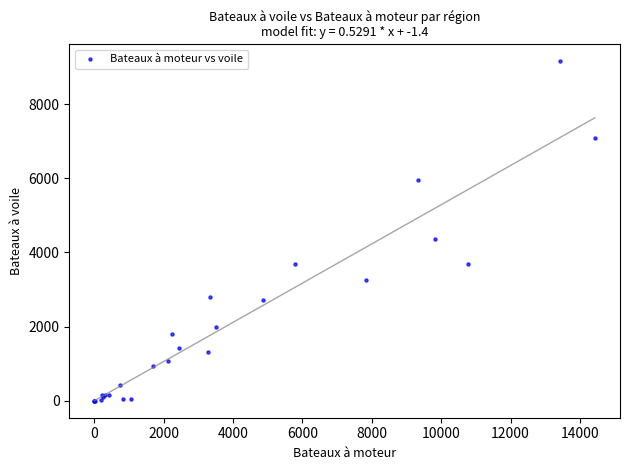

What Y value in the scatter plot is closest to 4580?

4362